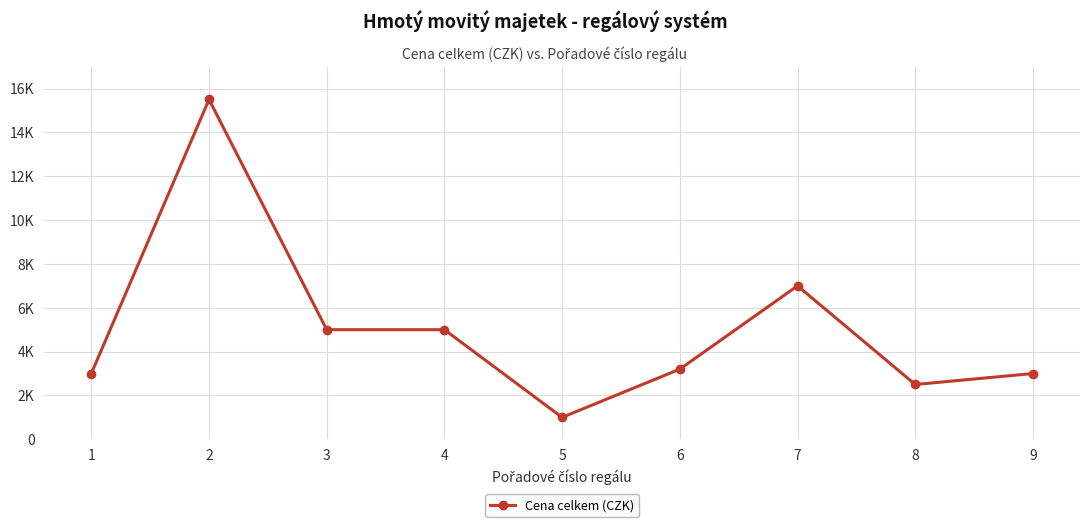

What is the value of the 9th point from the left?

3000